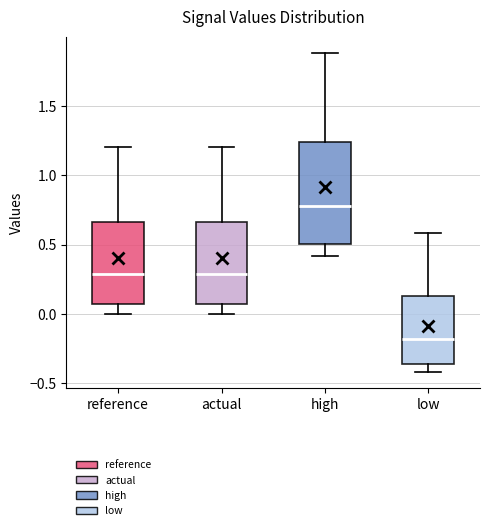

Comparing the boxes themselves (not the whiskers), which one is the tallest?

high